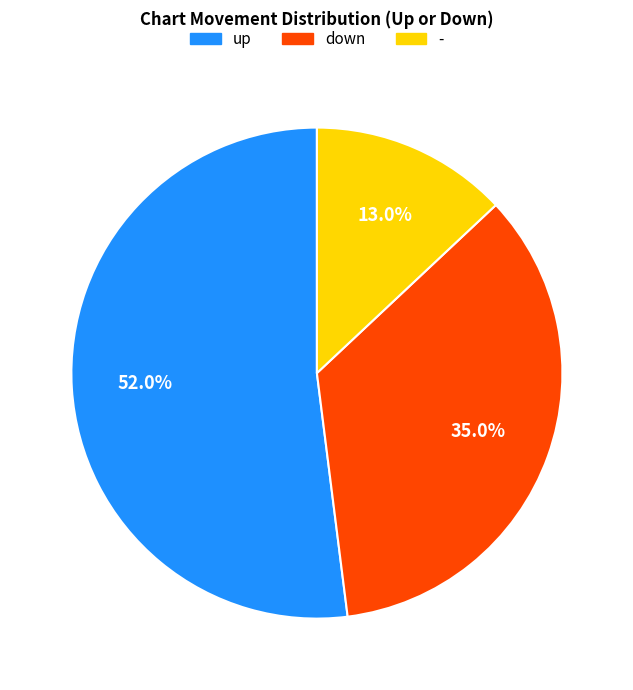

Does - account for over 50% of the chart?

No